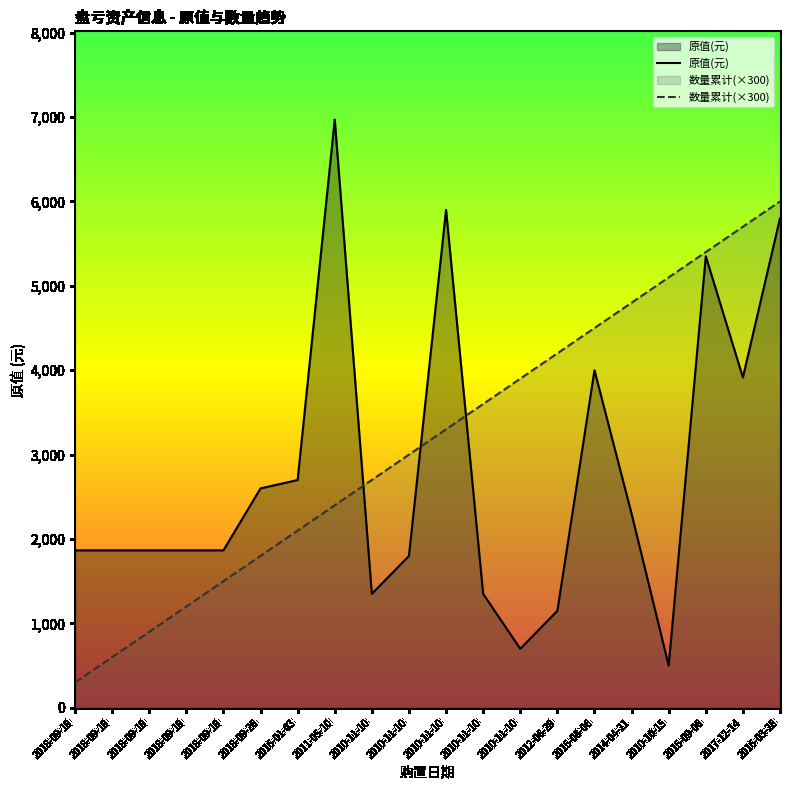

Rank the categories by 原值(元) value from lowest to highest.

2010-10-15, 2010-11-10, 2012-06-29, 2010-11-10, 2010-11-10, 2010-11-10, 2018-09-19, 2018-09-19, 2018-09-19, 2018-09-19, 2018-09-19, 2014-04-21, 2018-09-26, 2016-01-03, 2017-12-14, 2015-08-06, 2015-09-06, 2016-03-28, 2010-11-10, 2011-05-10